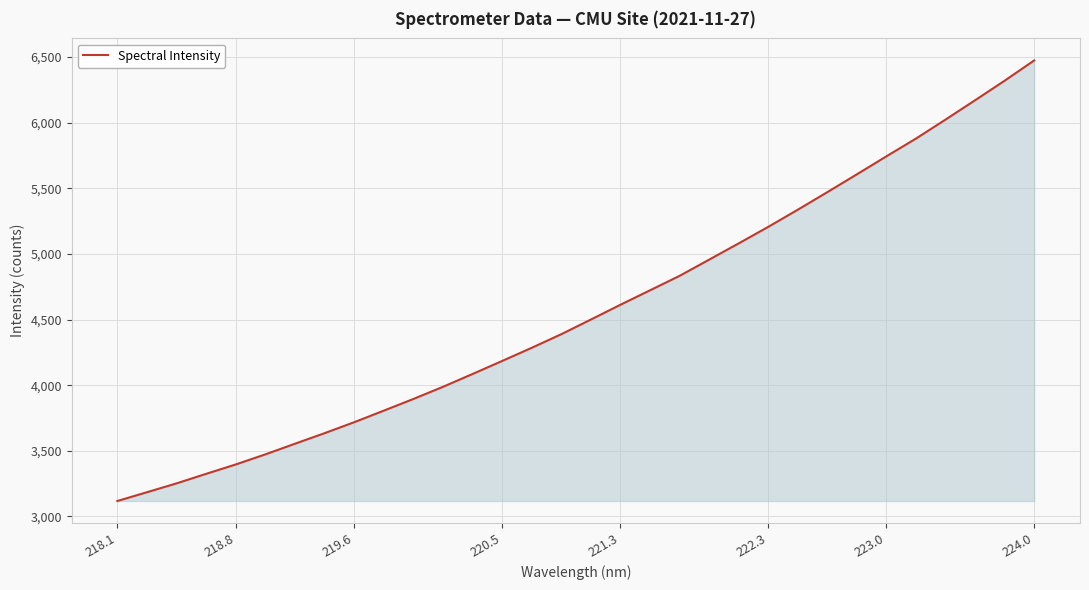

What is the maximum value shown in the chart?

6473.3